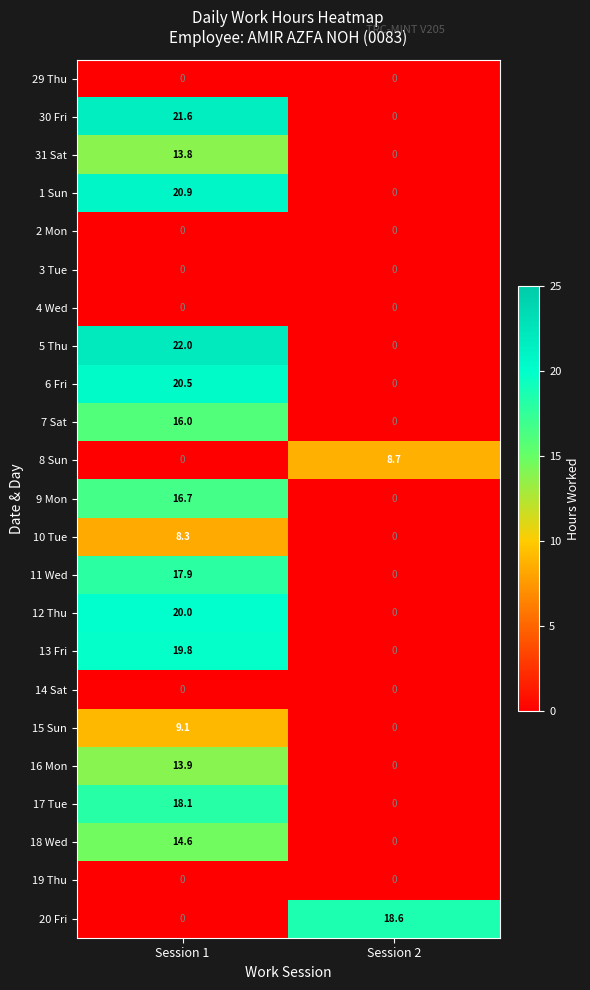

Is it true that 13 Fri equals 9.5 at Session 1?

False